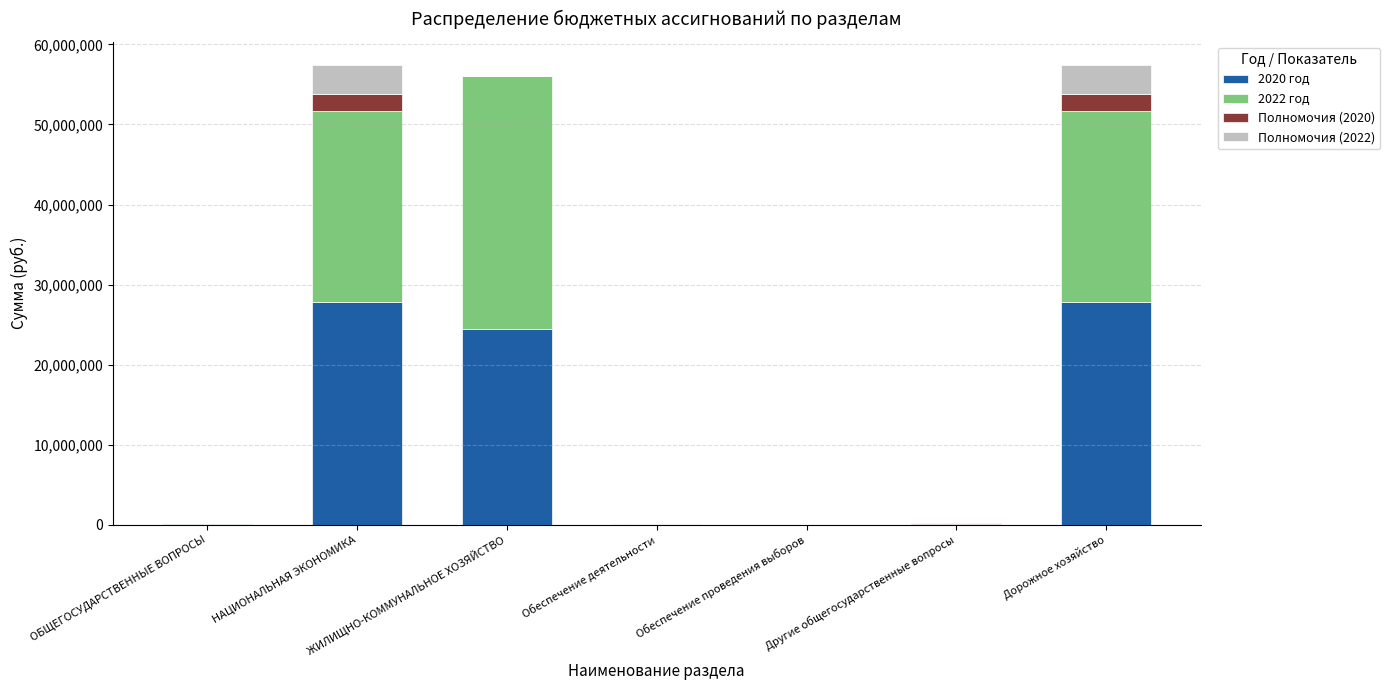

The value of 2020 год at НАЦИОНАЛЬНАЯ ЭКОНОМИКА is 12861712. True or false?

False